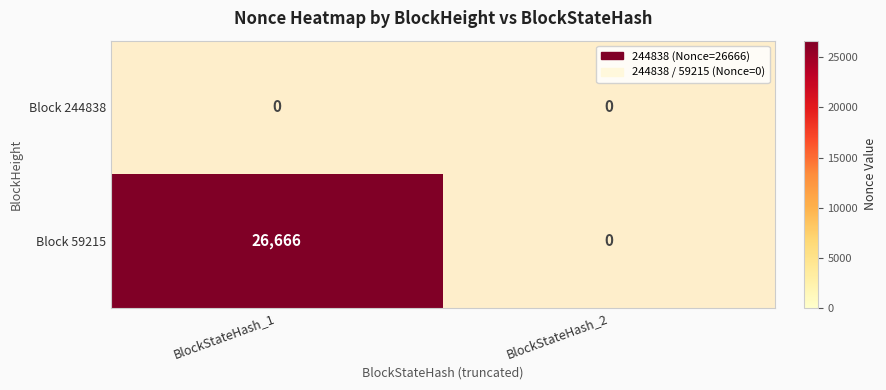

What is the sum of all 59215 values?

26666